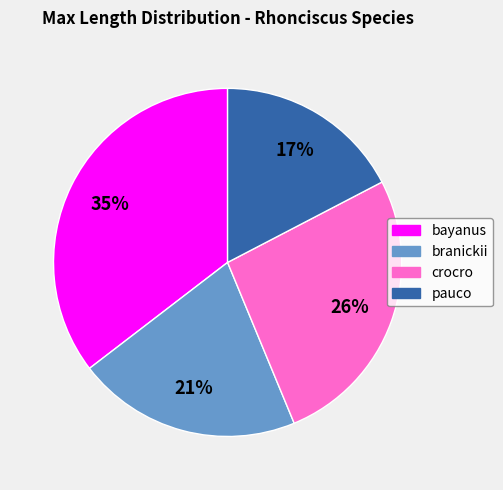

Is the sum of bayanus and crocro greater than half?

Yes